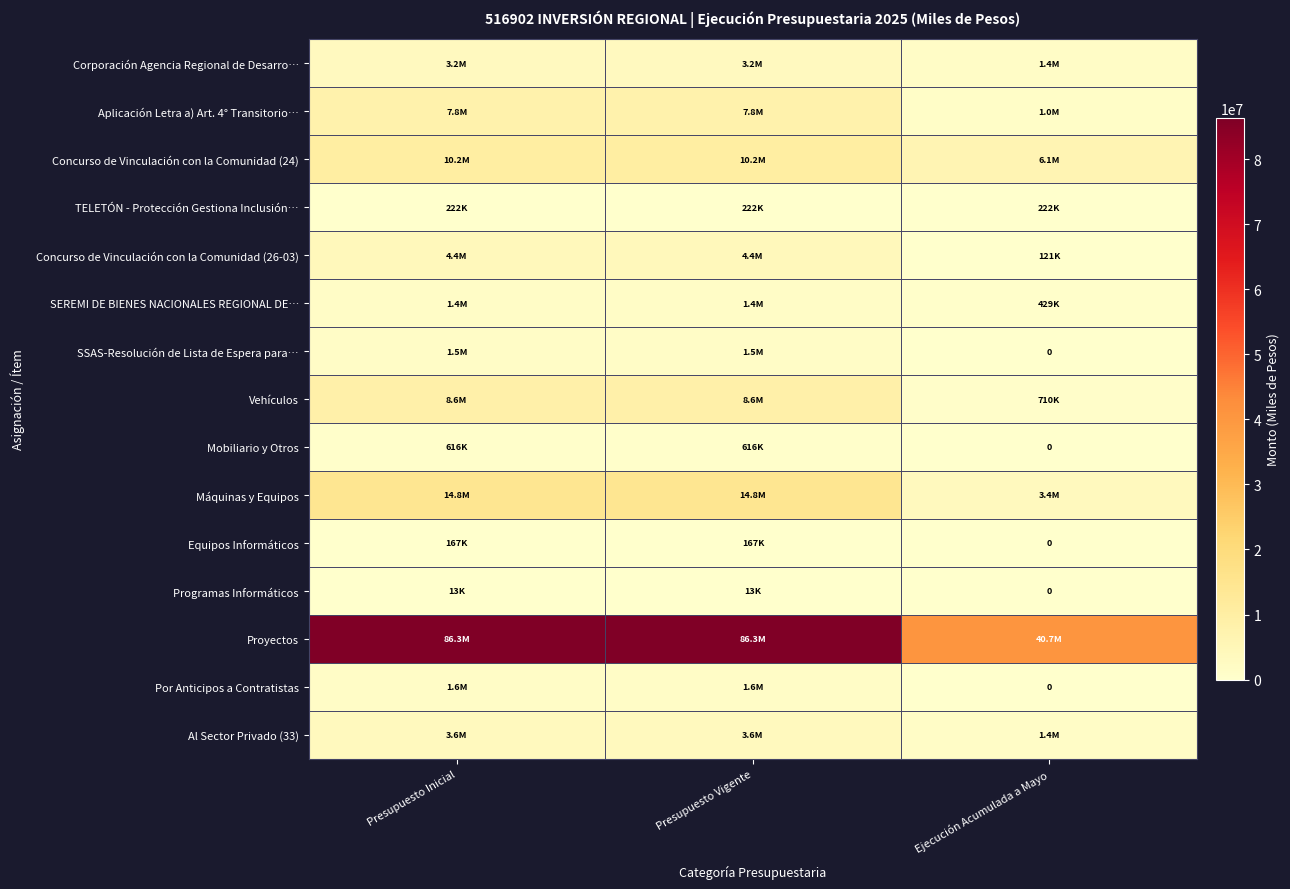

How many values in Equipos Informáticos are above zero?

2